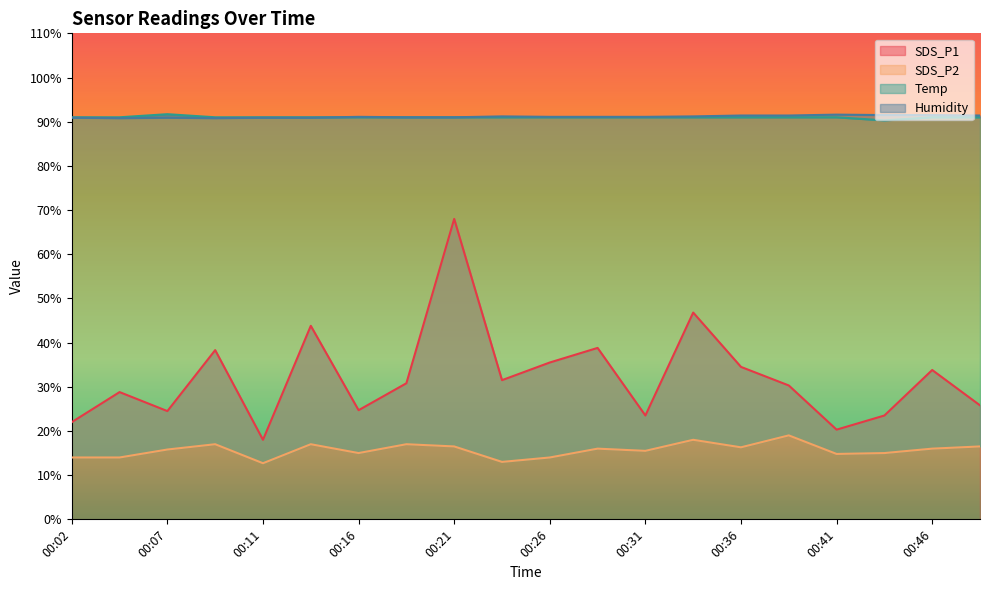

What is the value of the Temp point at the 16th from the left?

91.0